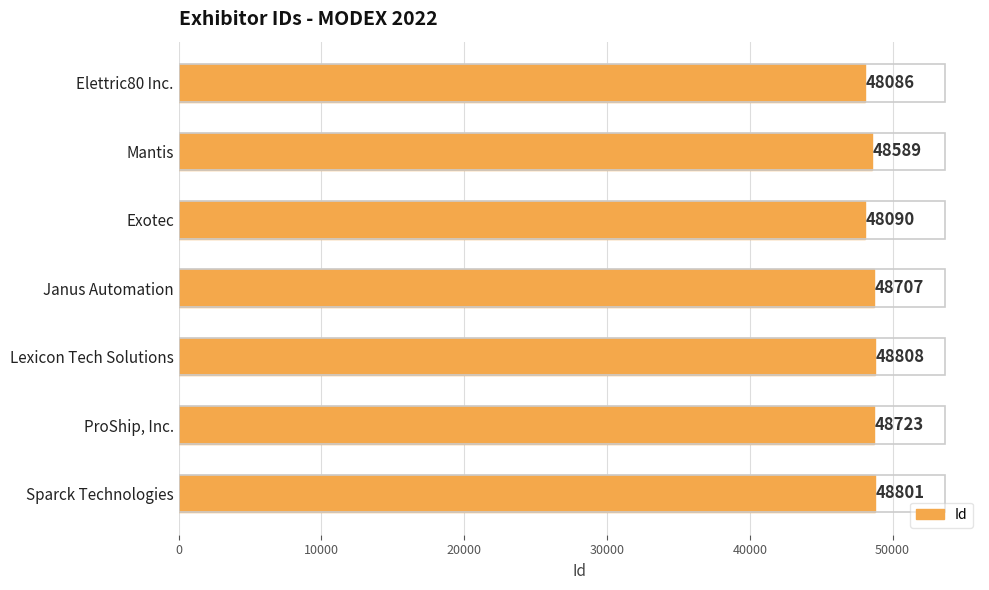

Where is the data nearest to the value 48447?

Mantis